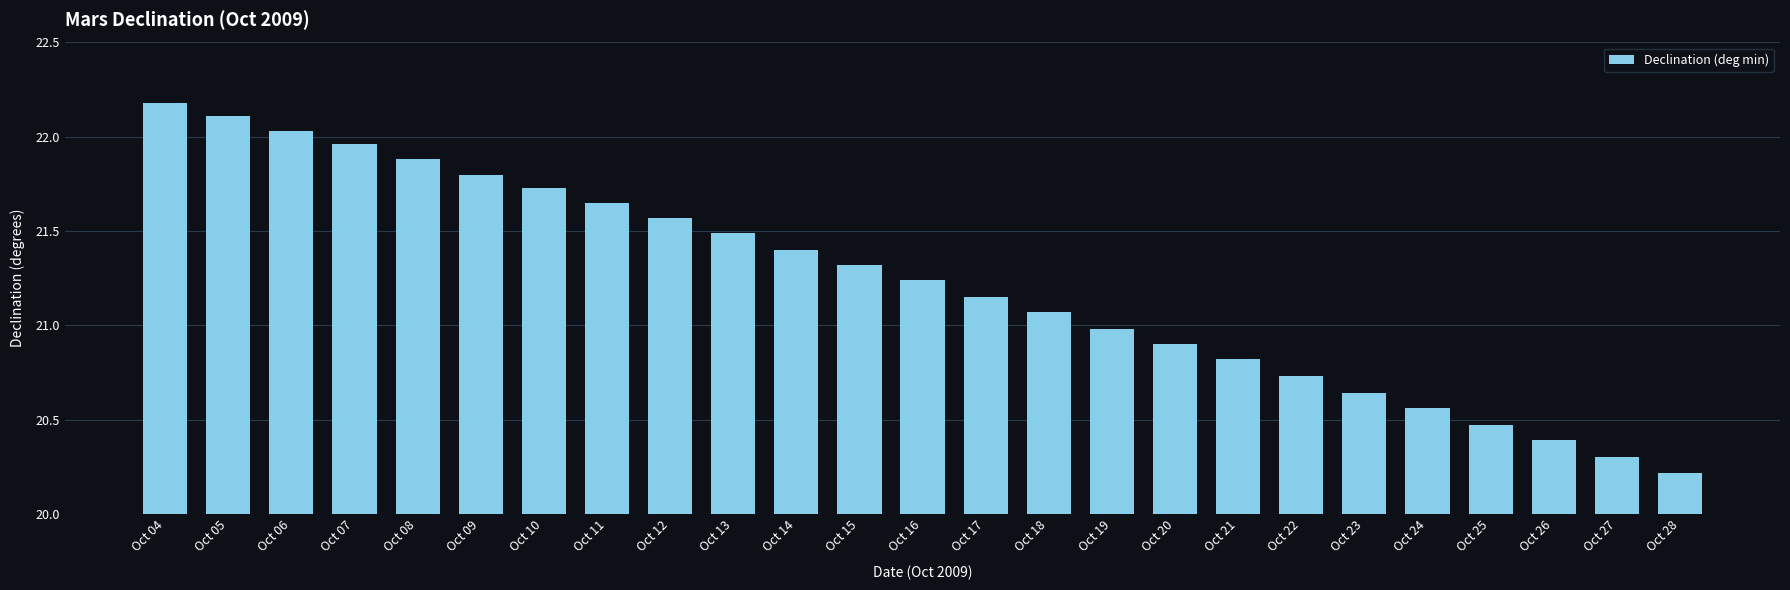

Are the bars grouped side by side (vs. stacked)?

No